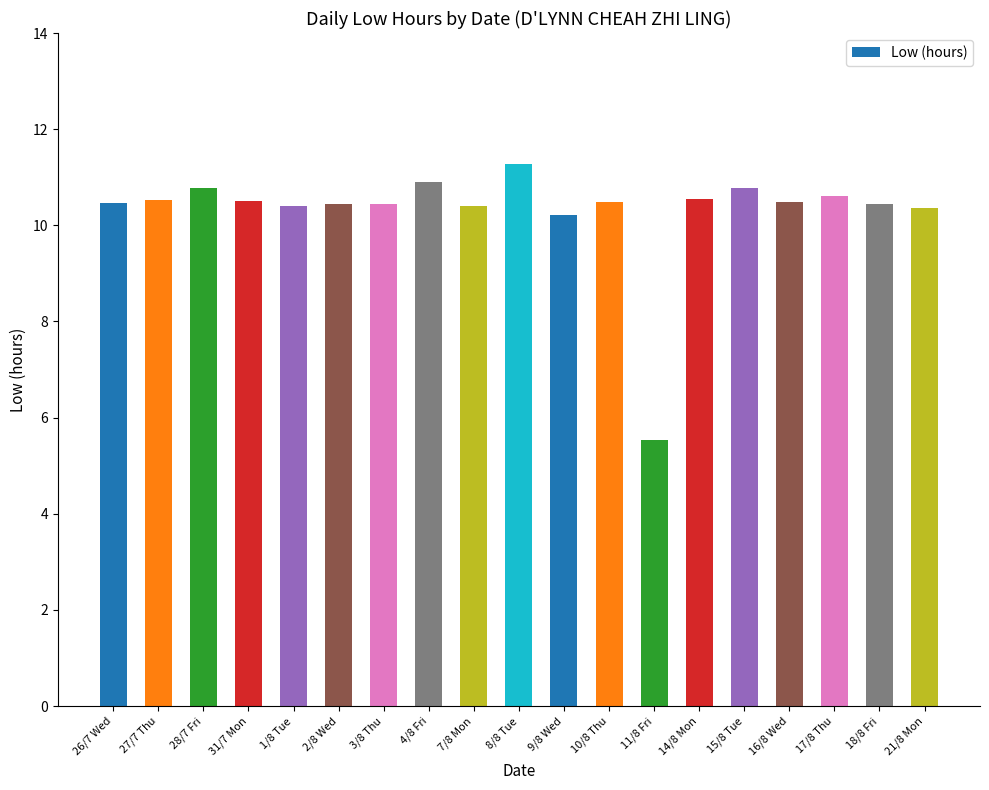

What position from the right is 3/8 Thu?

13